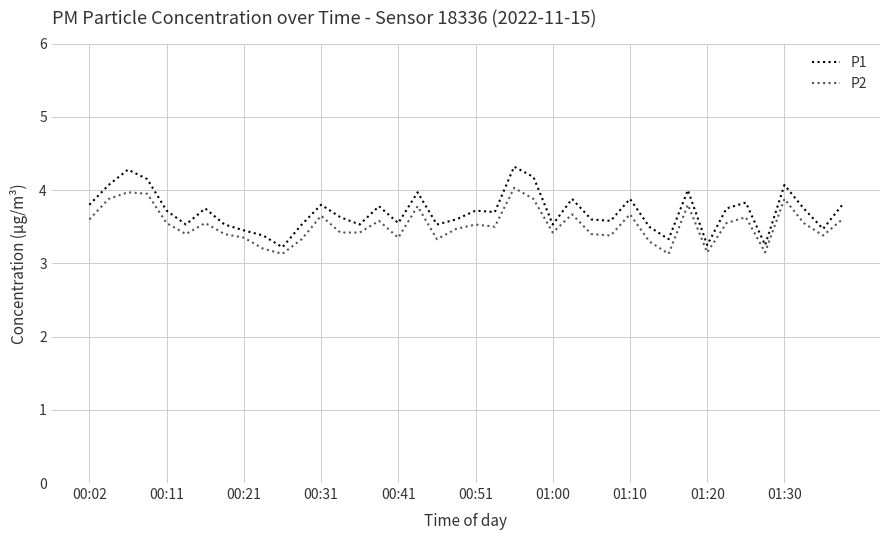

What is the difference between the maximum and minimum values in the P1 series?

1.1